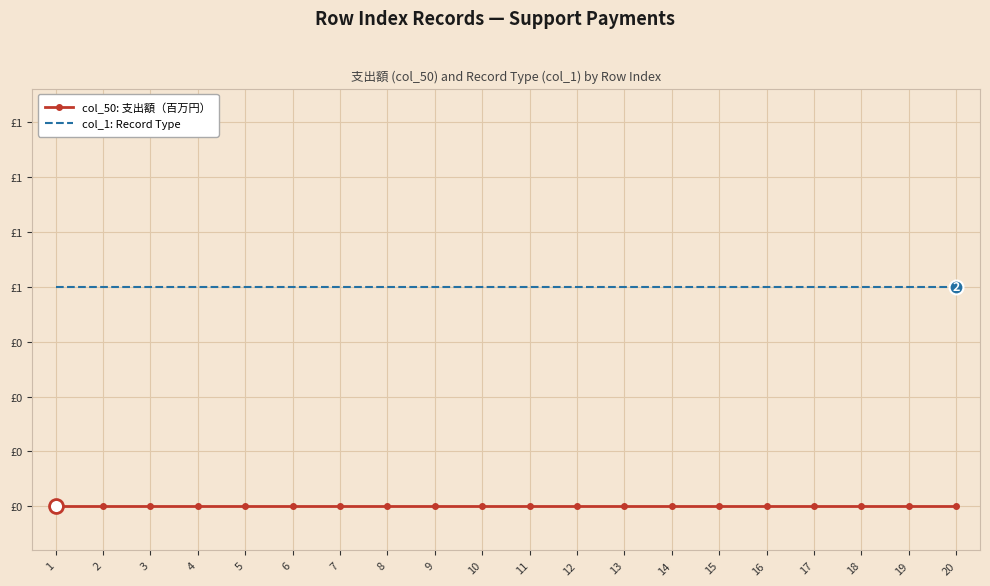

Rank the series by their average value, from highest to lowest.

col_1: Record Type, col_50: 支出額（百万円）